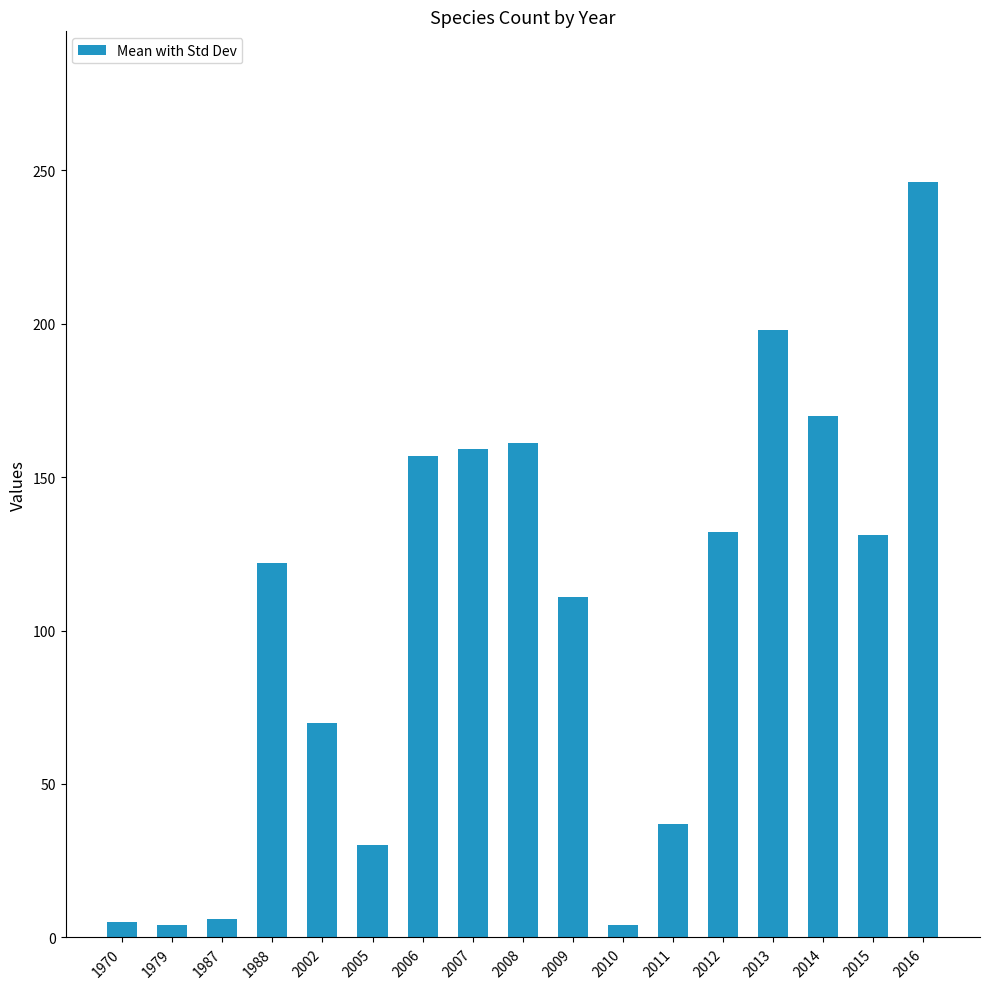

How many values are below 122?

8